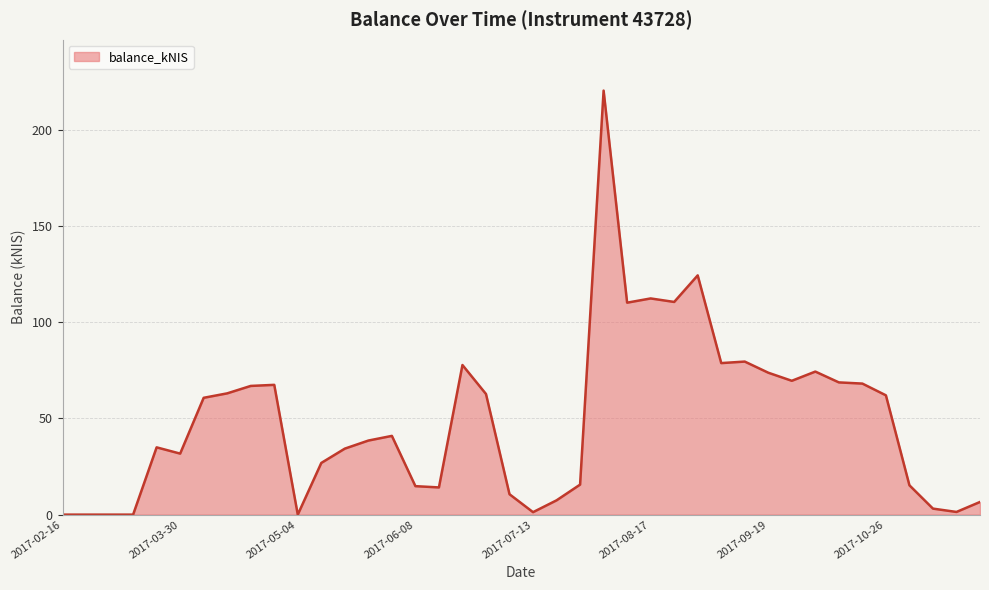

What is the maximum value shown in the chart?

220.4